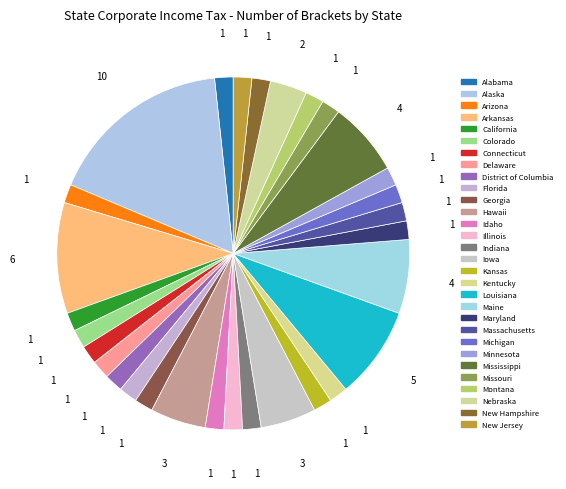

True or false: Alaska accounts for 11% of the total.

False